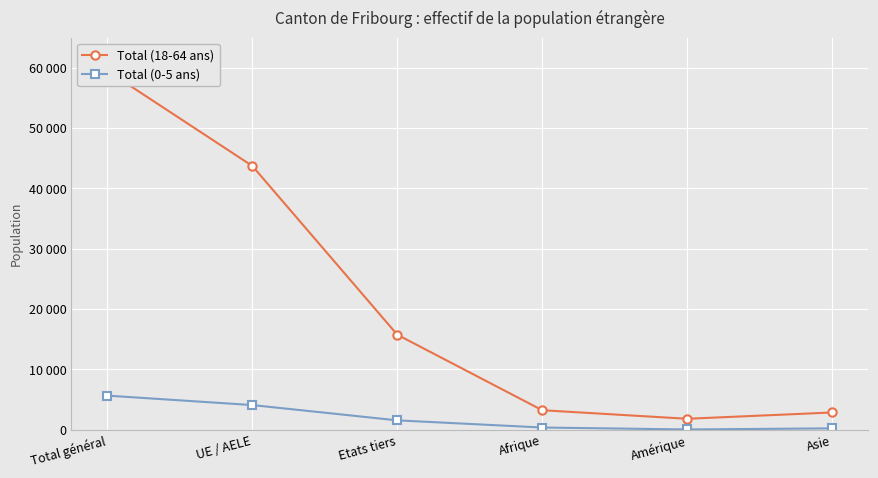

What is the label of the 4th point from the left?

Afrique